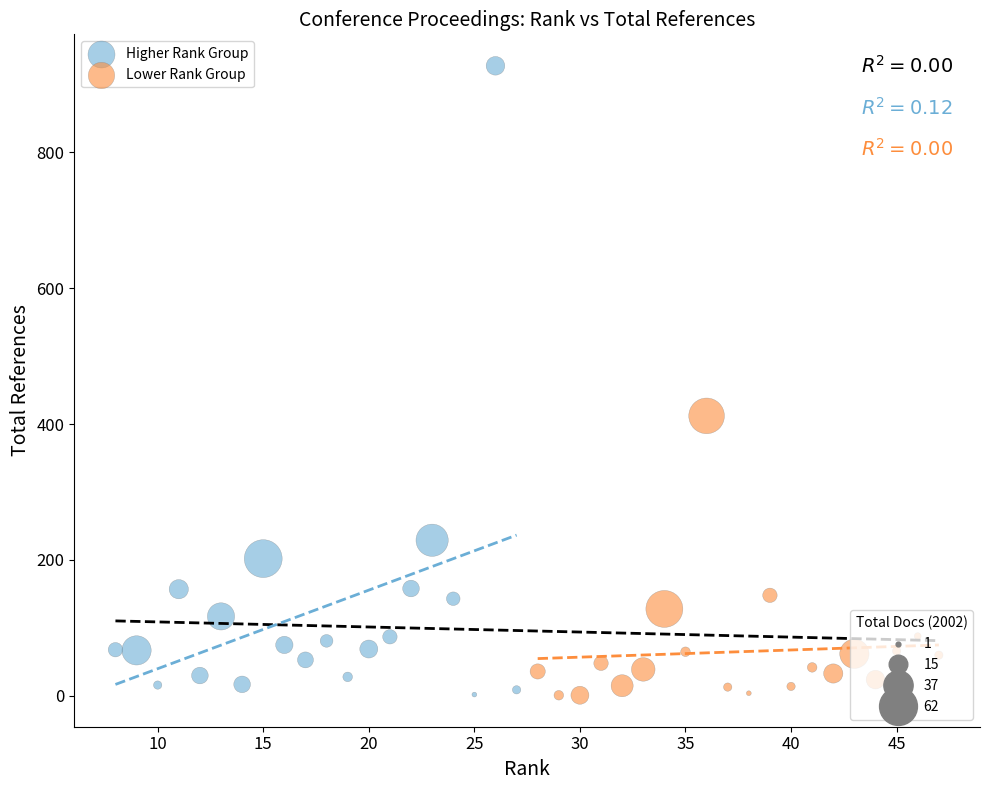

Which series has the largest Y range (max minus min)?

Higher Rank Group